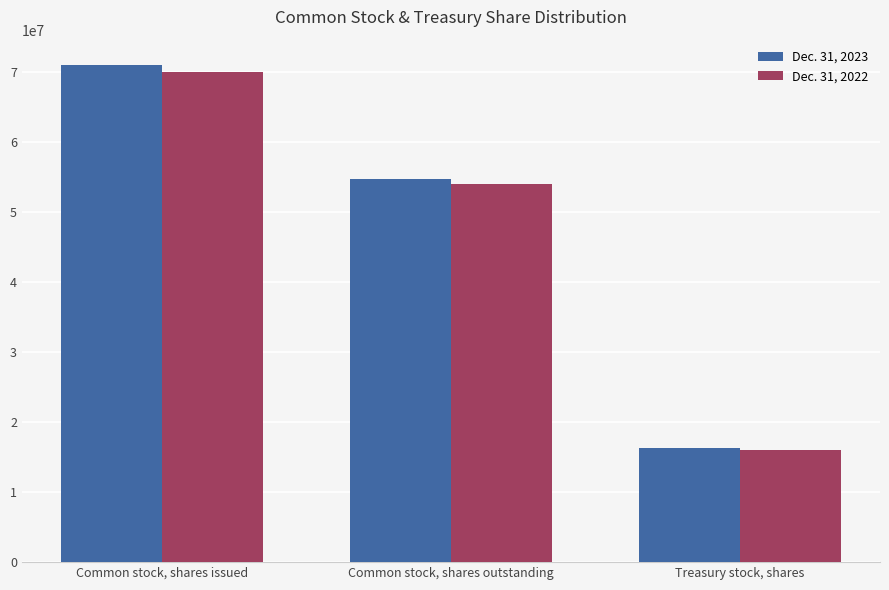

Where does the Dec. 31, 2022 series first go above 54013826?

Common stock, shares issued